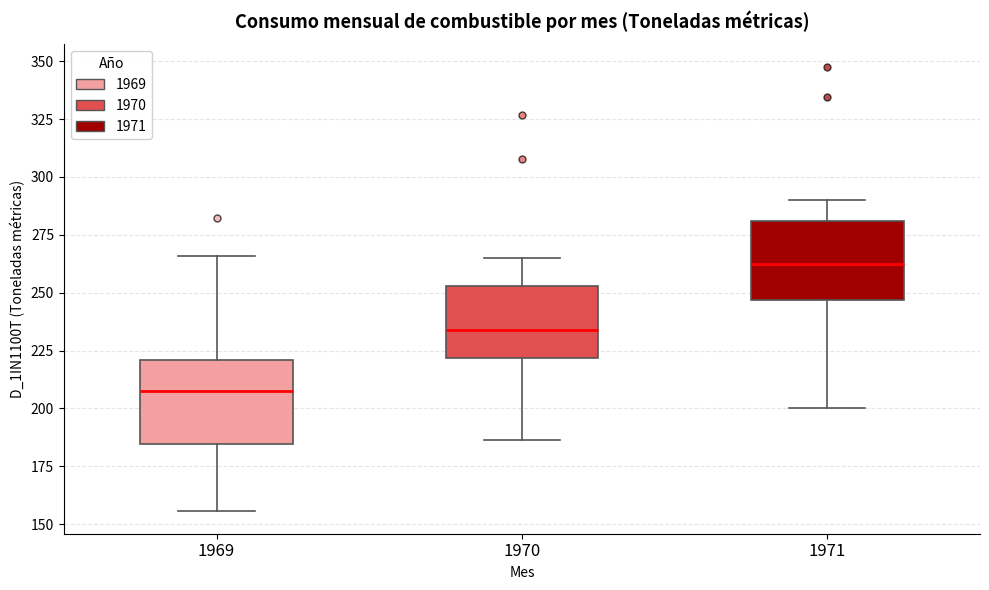

Where does the median line of the box at x = 1971 sit on the y-axis? The values are not printed on the chart, so give them approximately, as read against the axis.

265